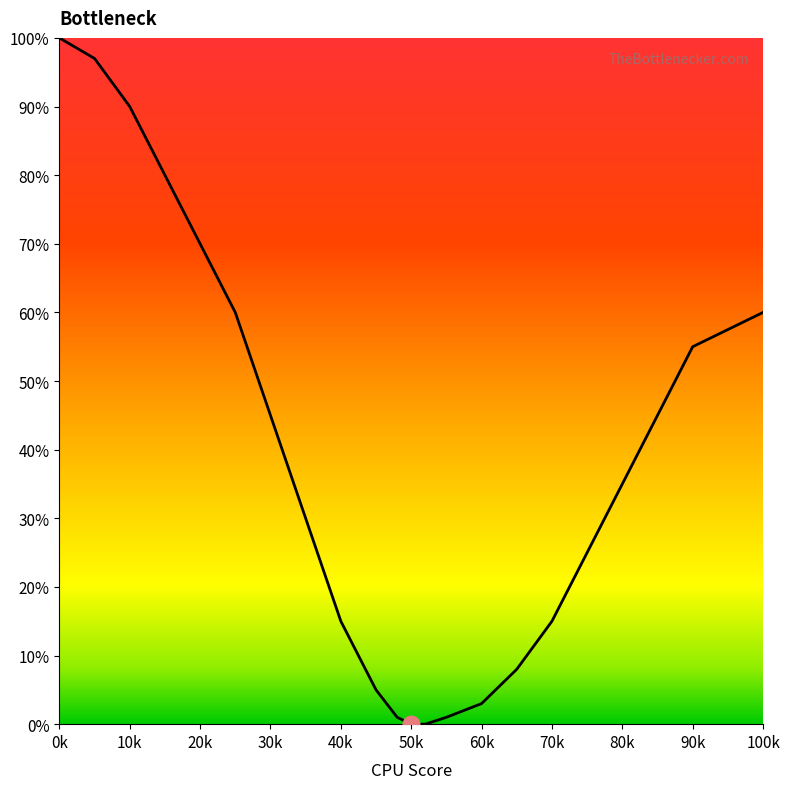

What is the greatest value displayed?

100